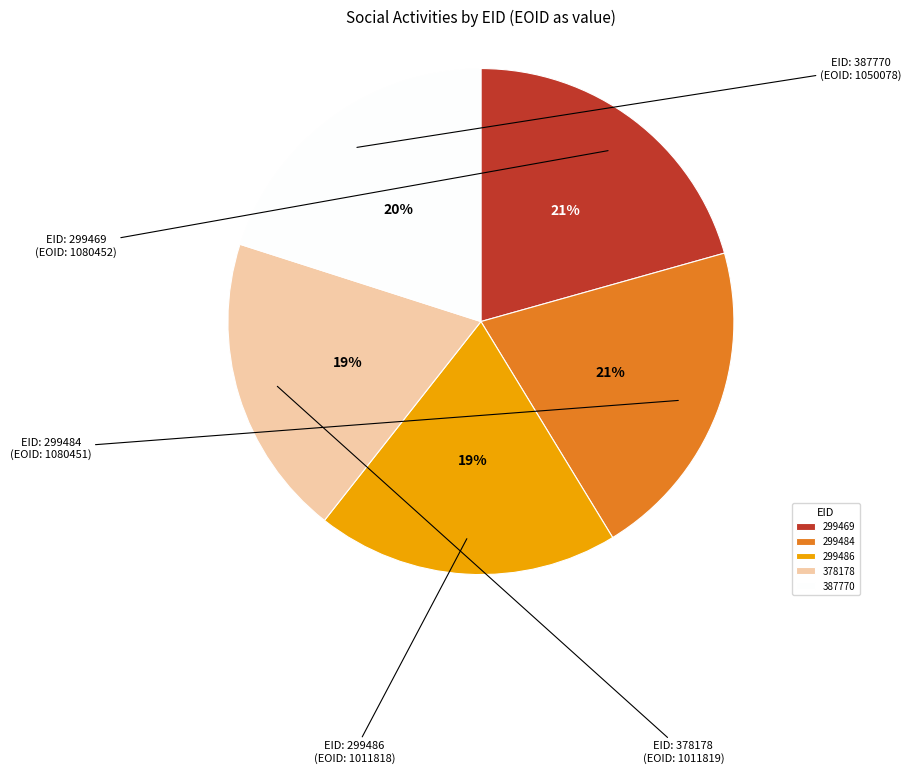

How many slices are in this pie chart?

5